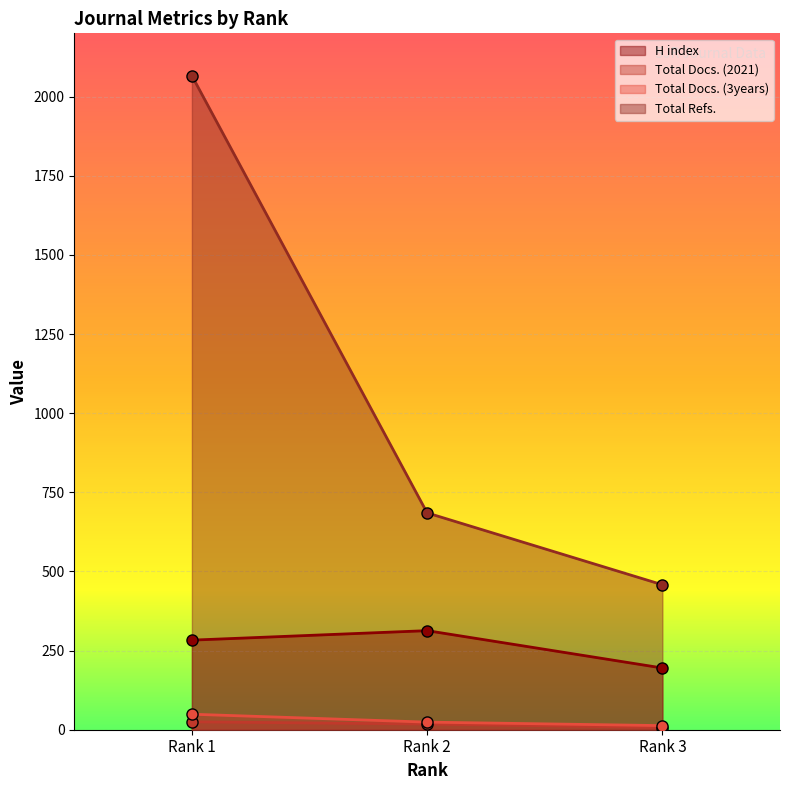

At which label does H index first exceed 283?

Rank 2